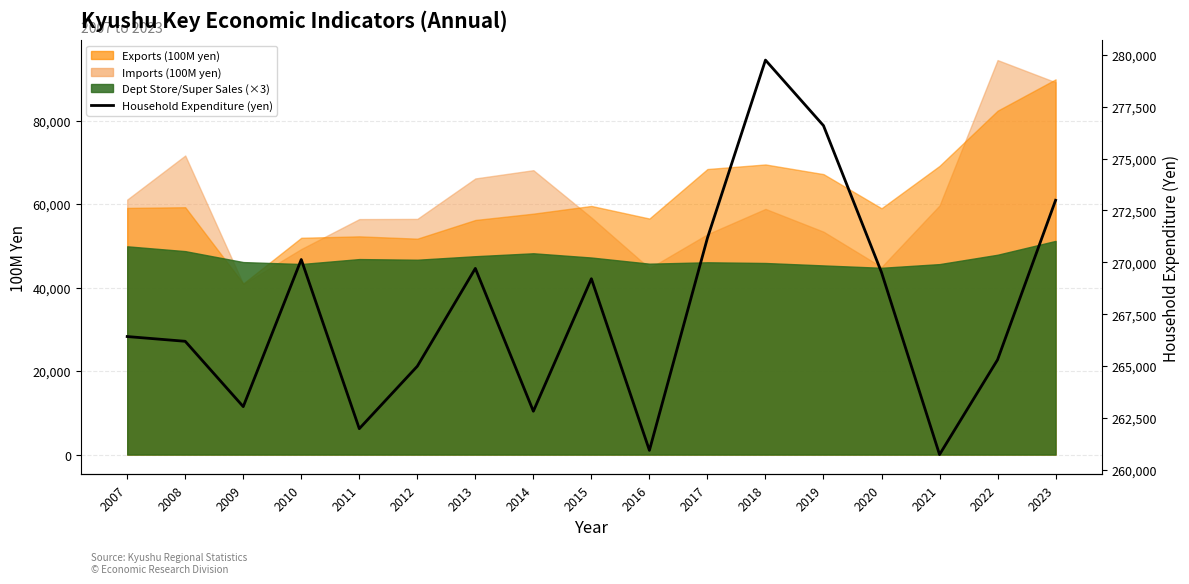

How many data points does each series have?

17